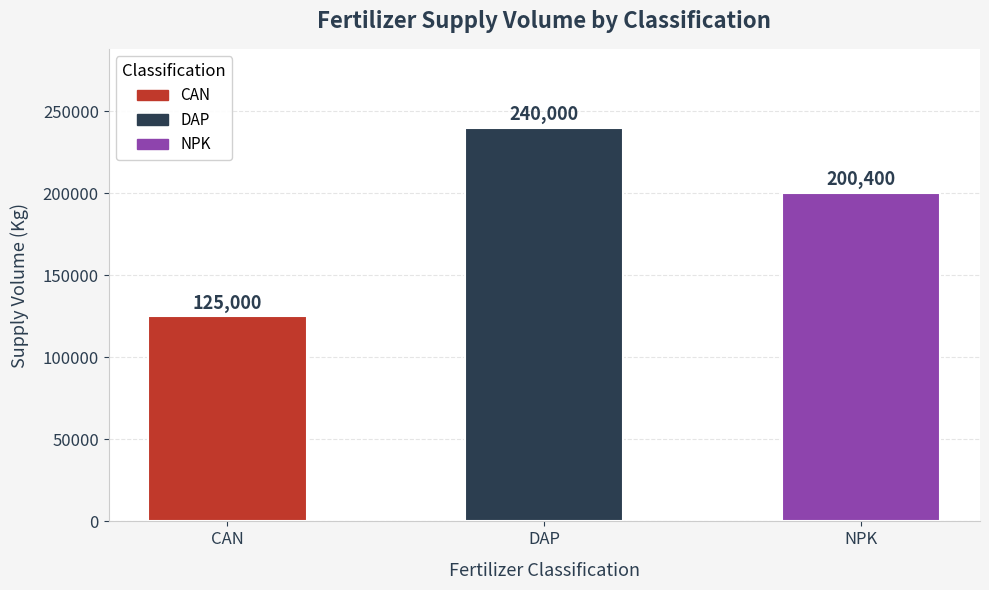

The value at DAP is 240000. True or false?

True